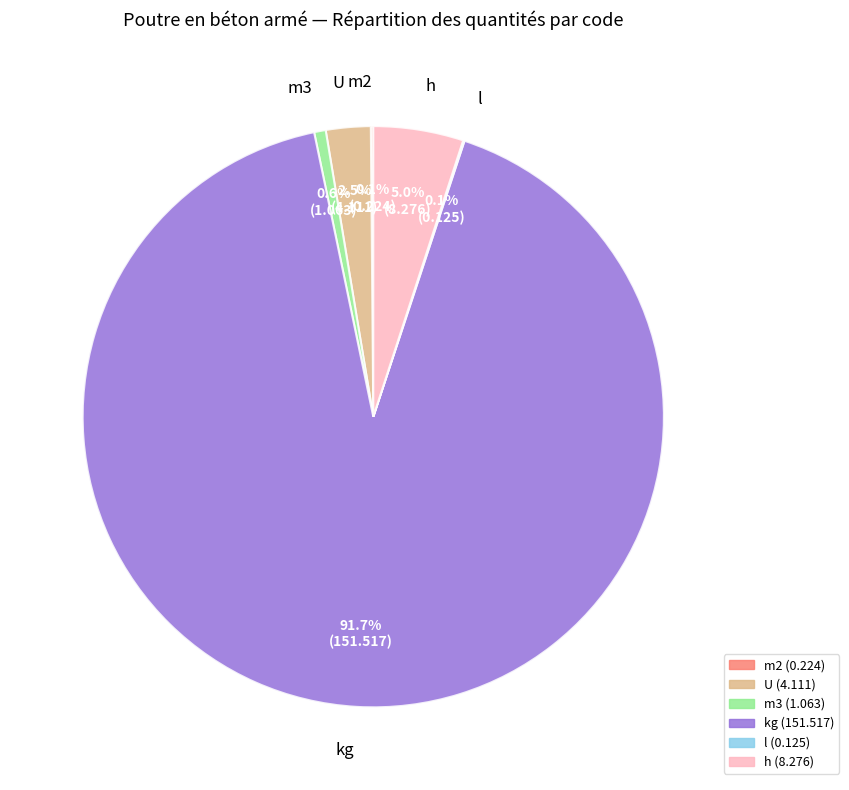

Which category accounts for the majority?

kg